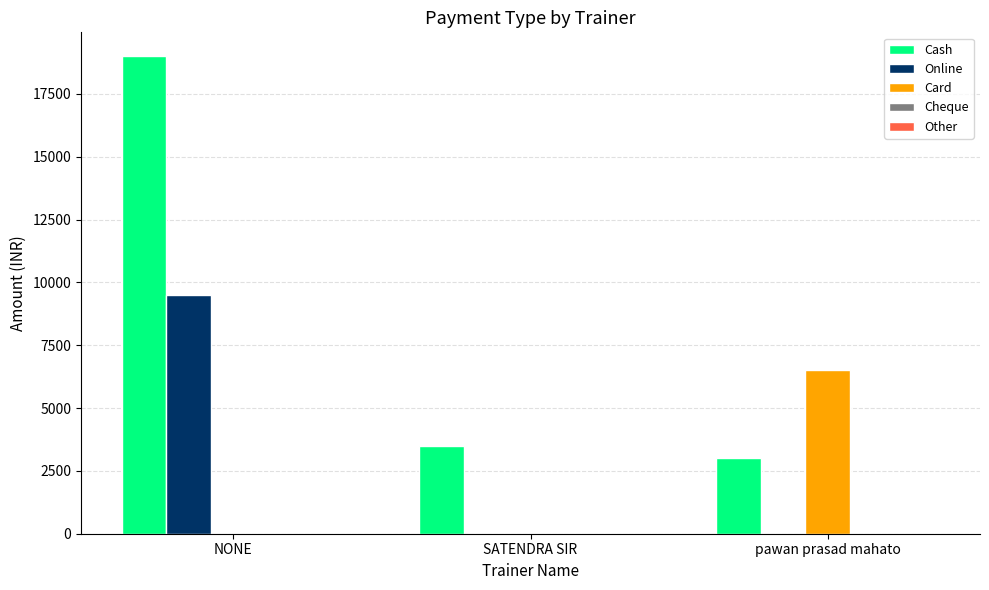

What is the total value across all series at NONE?

28500